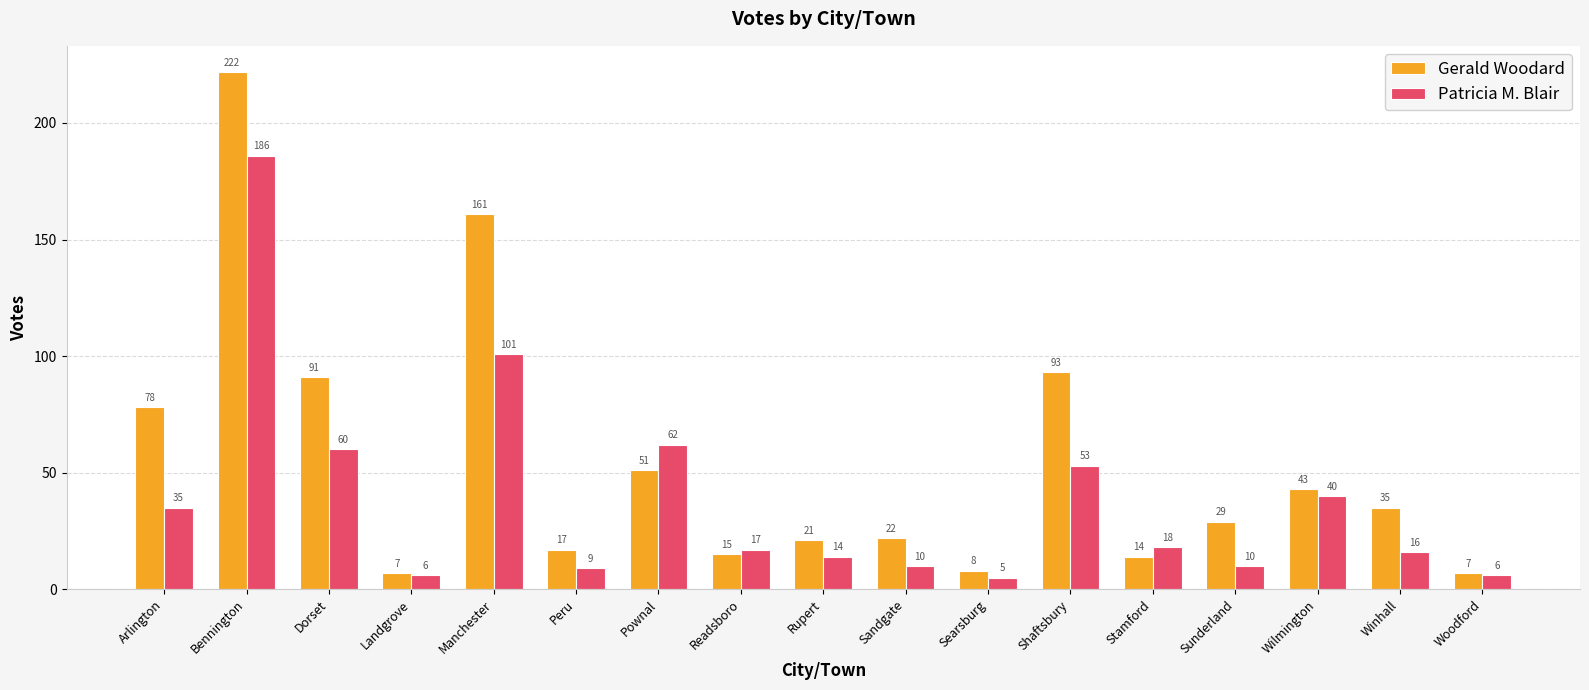

How many bars are there in each group?

2